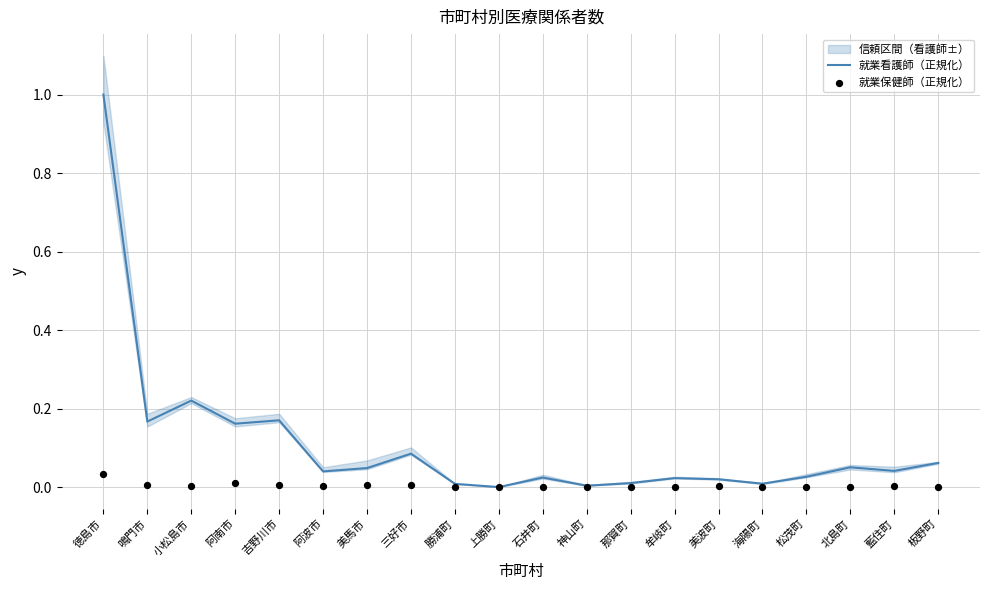

What are all the series names shown in the legend?

就業看護師（正規化）, 就業保健師（正規化）